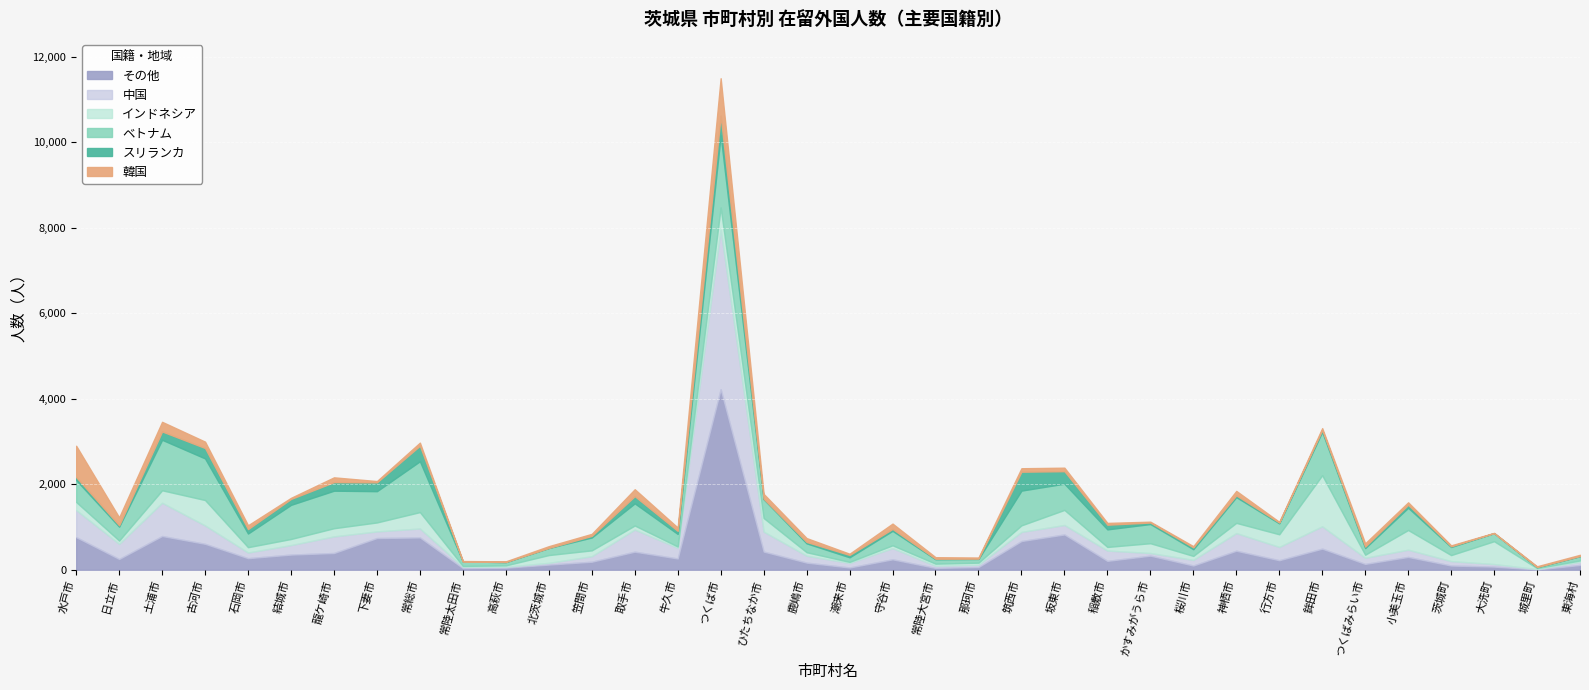

What is the value of the インドネシア point at the 32nd from the left?

461